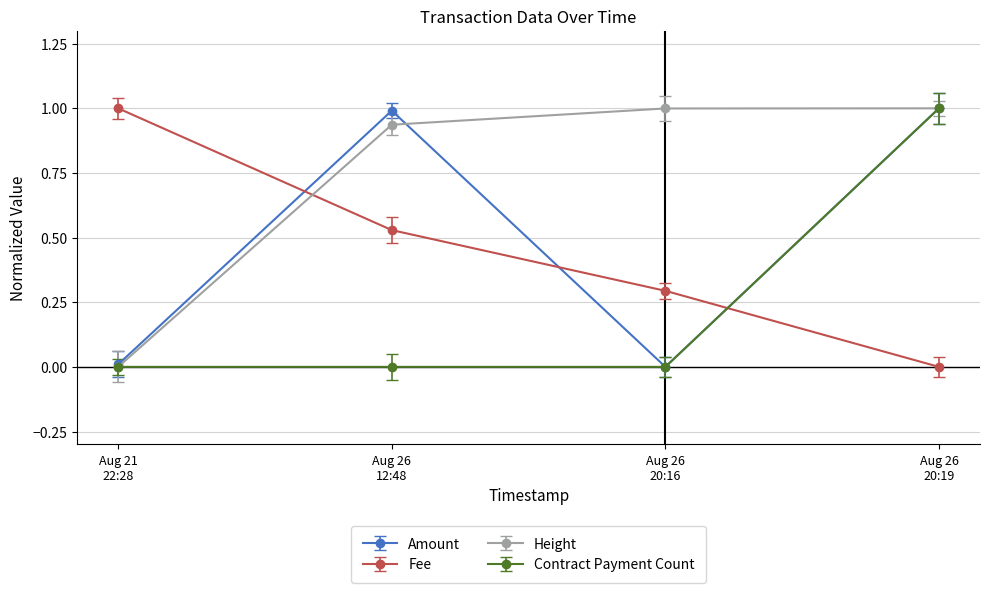

What is the value of the Fee point at the 3rd from the left?

0.3